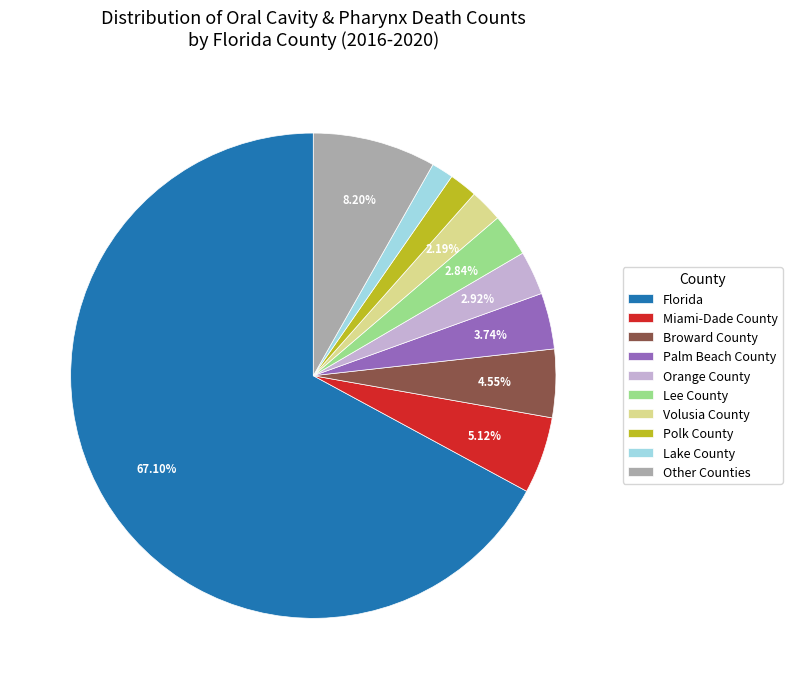

What is the ratio of the value at Palm Beach County to the value at Volusia County?

1.7